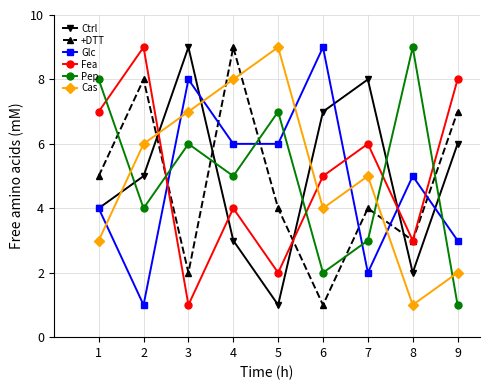

What is the difference between the Glc values at 7 and 3?

6